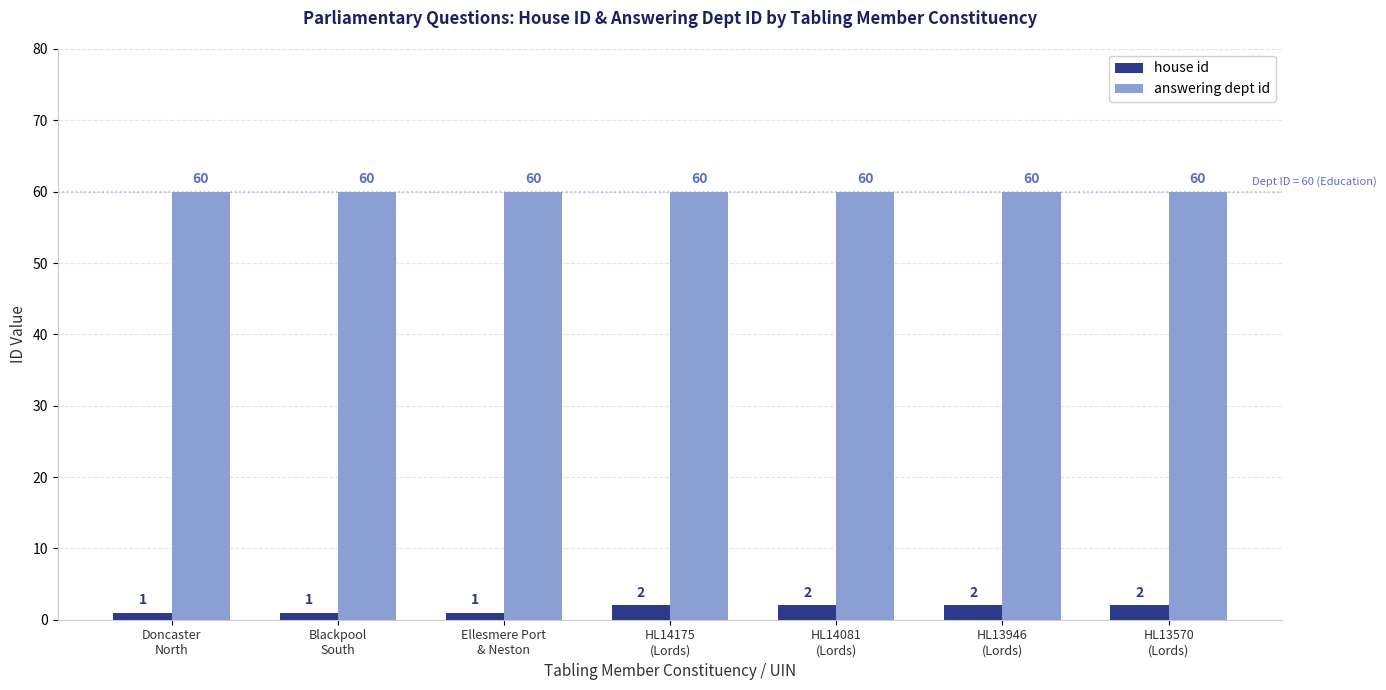

What is the label of the 4th bar from the left?

HL14175
(Lords)